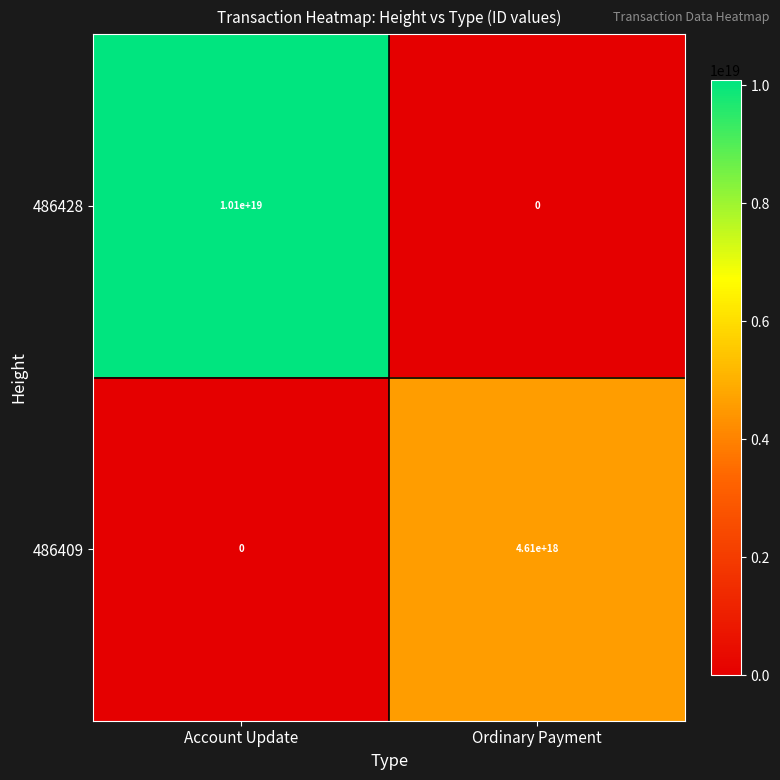

Which series changed the most between Account Update and Ordinary Payment?

486428